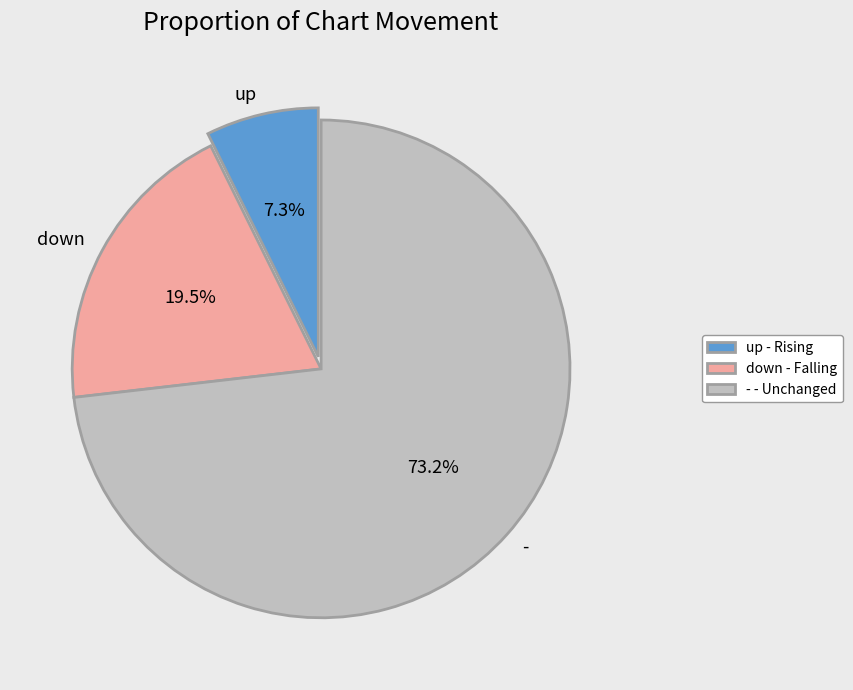

What is the ratio of the value at up to the value at down?

0.4